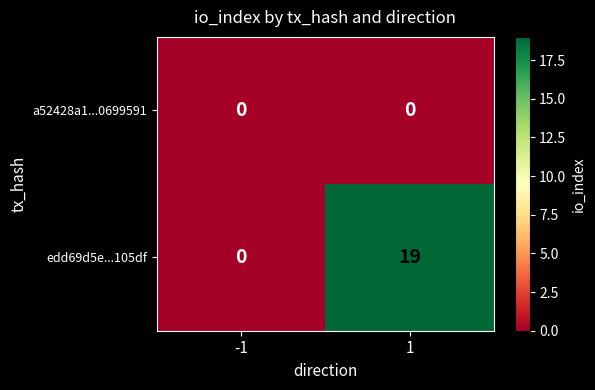

Which label corresponds to the largest value in the chart?

1